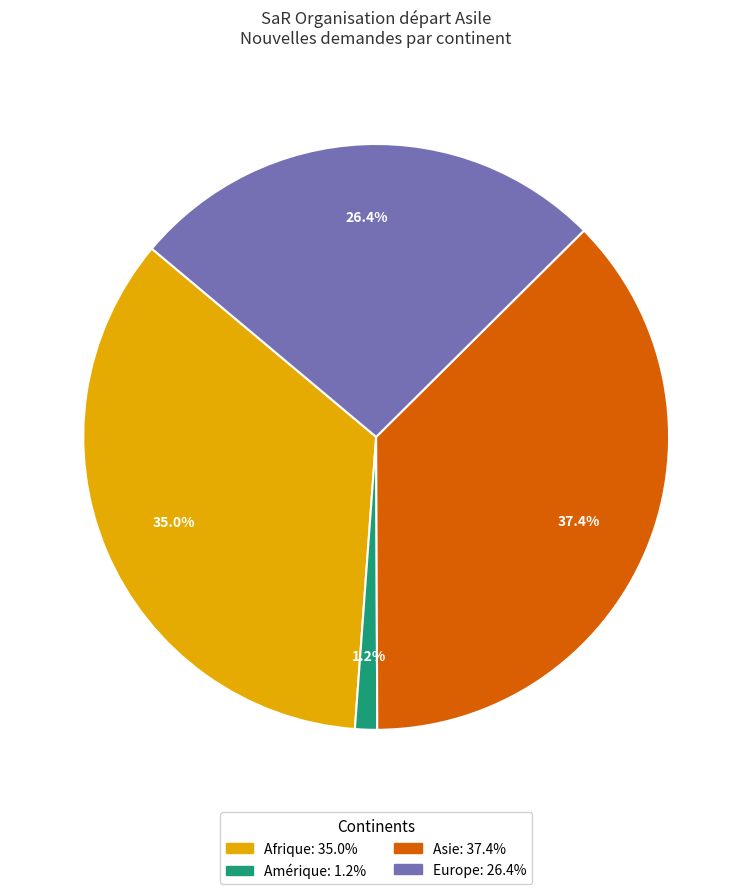

Is there a majority slice in this chart?

No